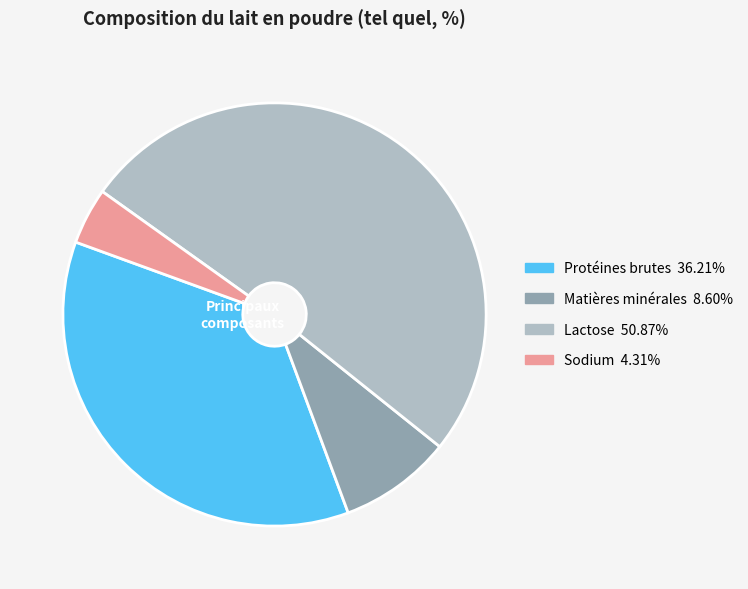

What is the ratio of the value at Protéines brutes to the value at Matières minérales?

4.2